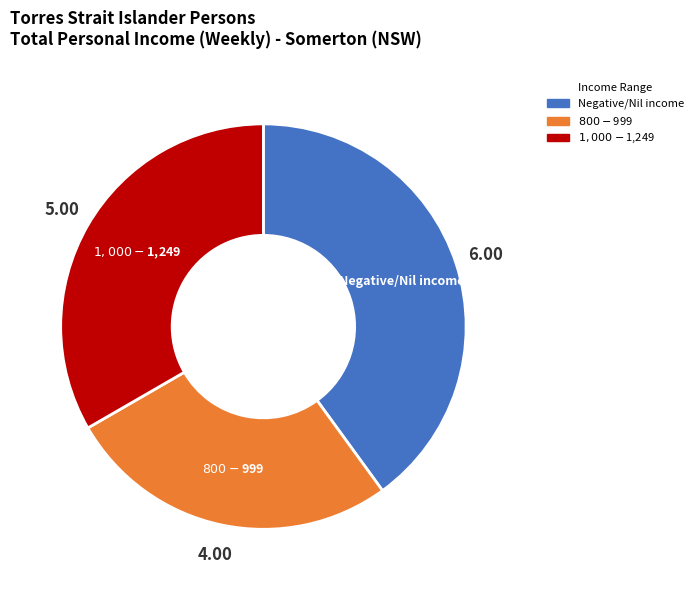

How many slices are in this pie chart?

3